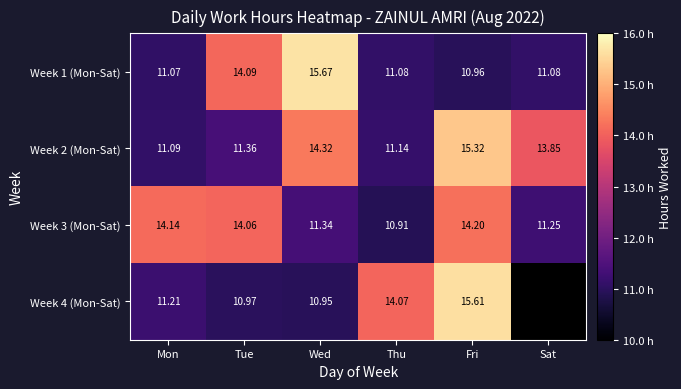

What is the difference between the Week 1 (Mon-Sat) values at Sat and Fri?

0.1